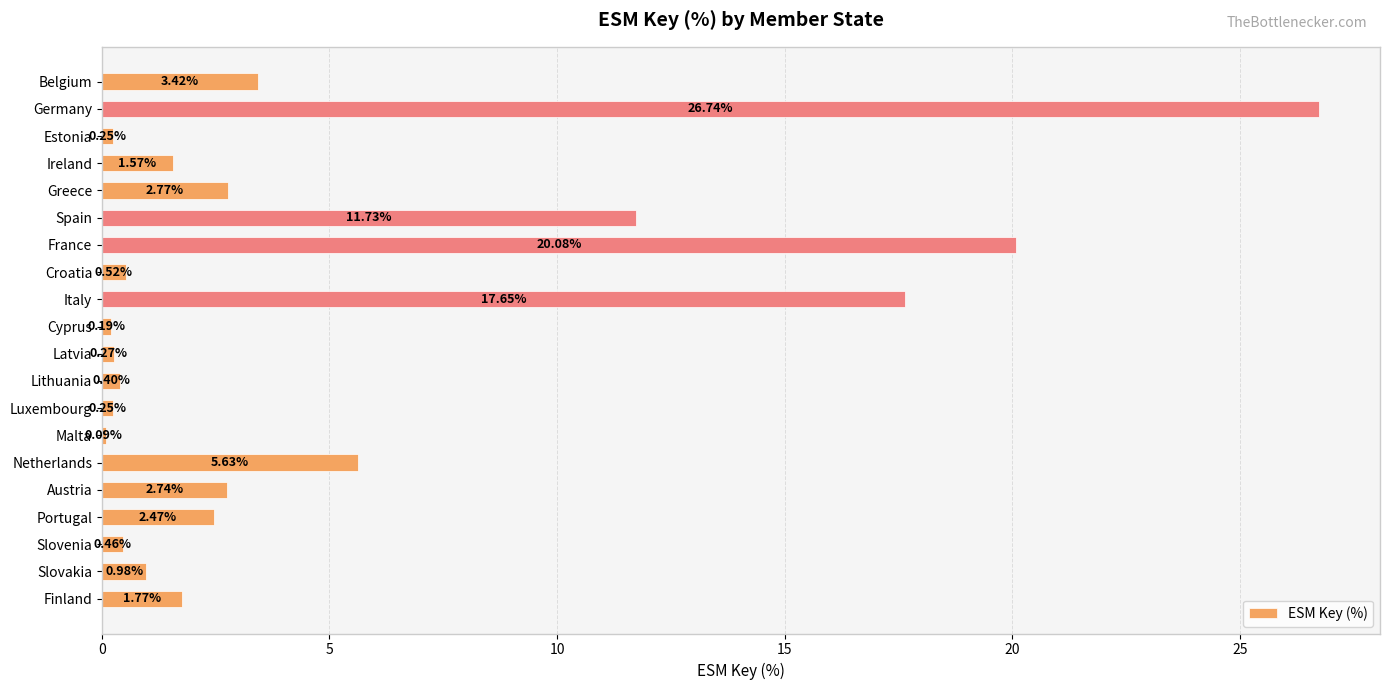

Which has a higher value, Luxembourg or Italy?

Italy